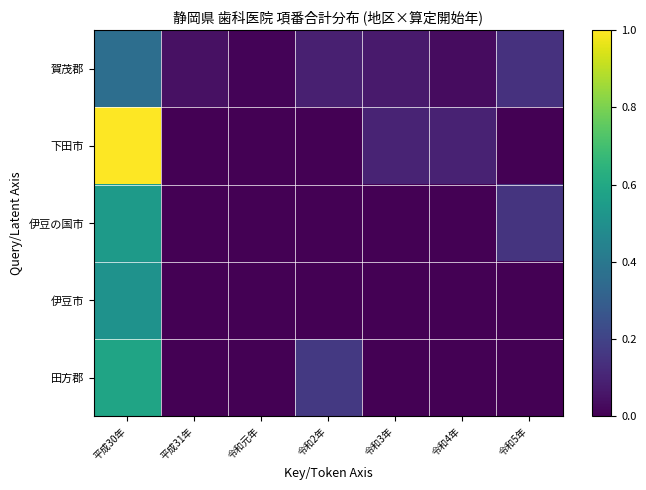

List the series in order of their peak value, lowest first.

賀茂郡, 伊豆市, 伊豆の国市, 田方郡, 下田市